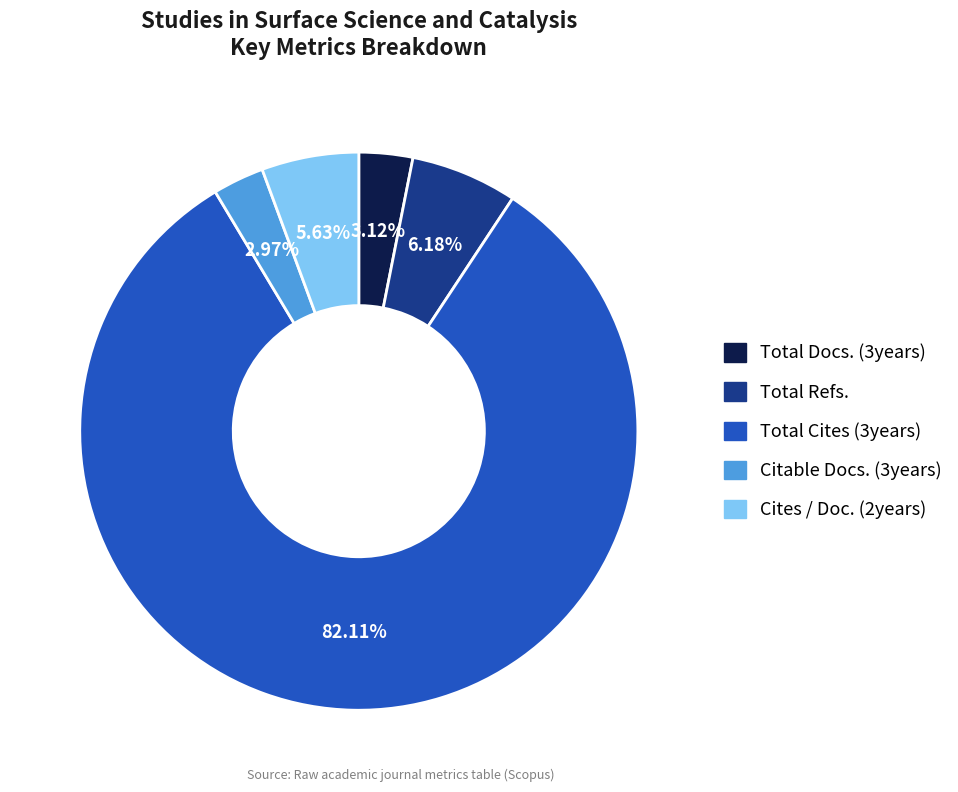

What percentage is the Total Docs. (3years) slice, to the nearest percent?

3%